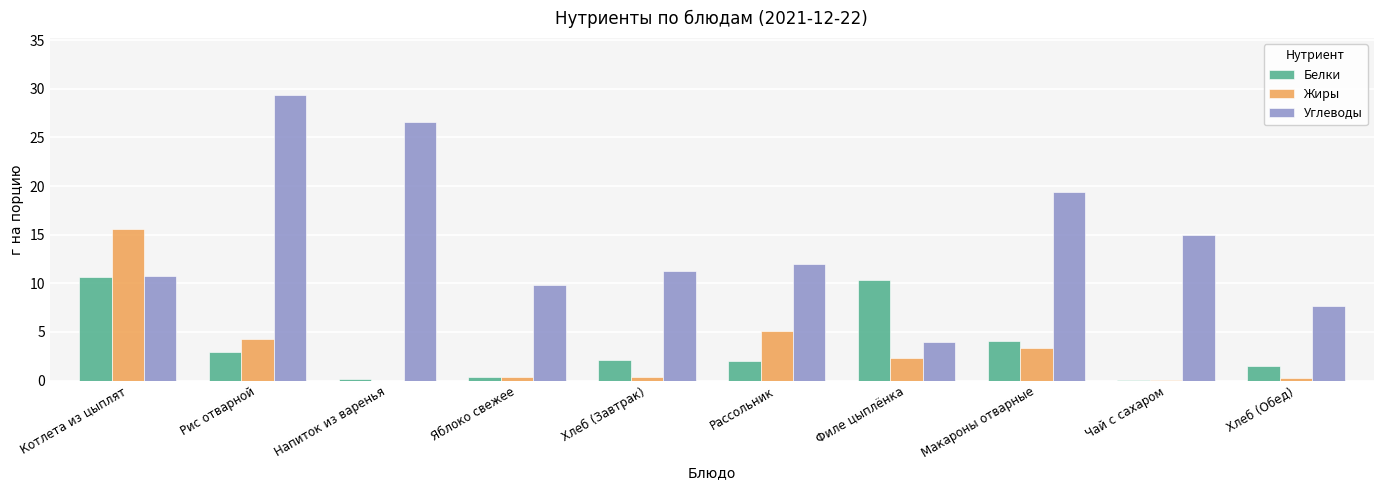

What is the average value of the Жиры series?

3.1